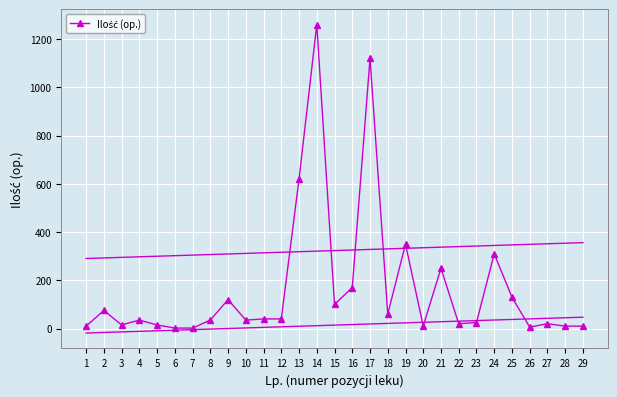

What is the difference between the maximum and minimum values?

1258